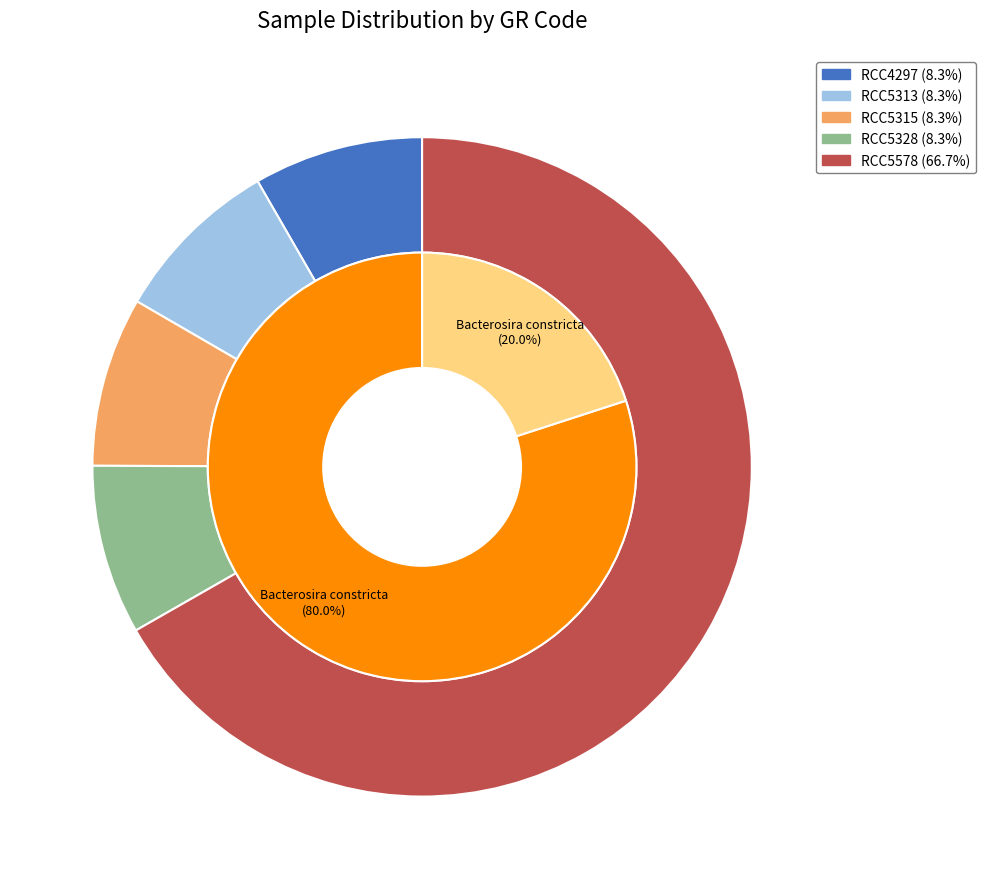

What is the total percentage of RCC4297 and RCC5313?

16.6%